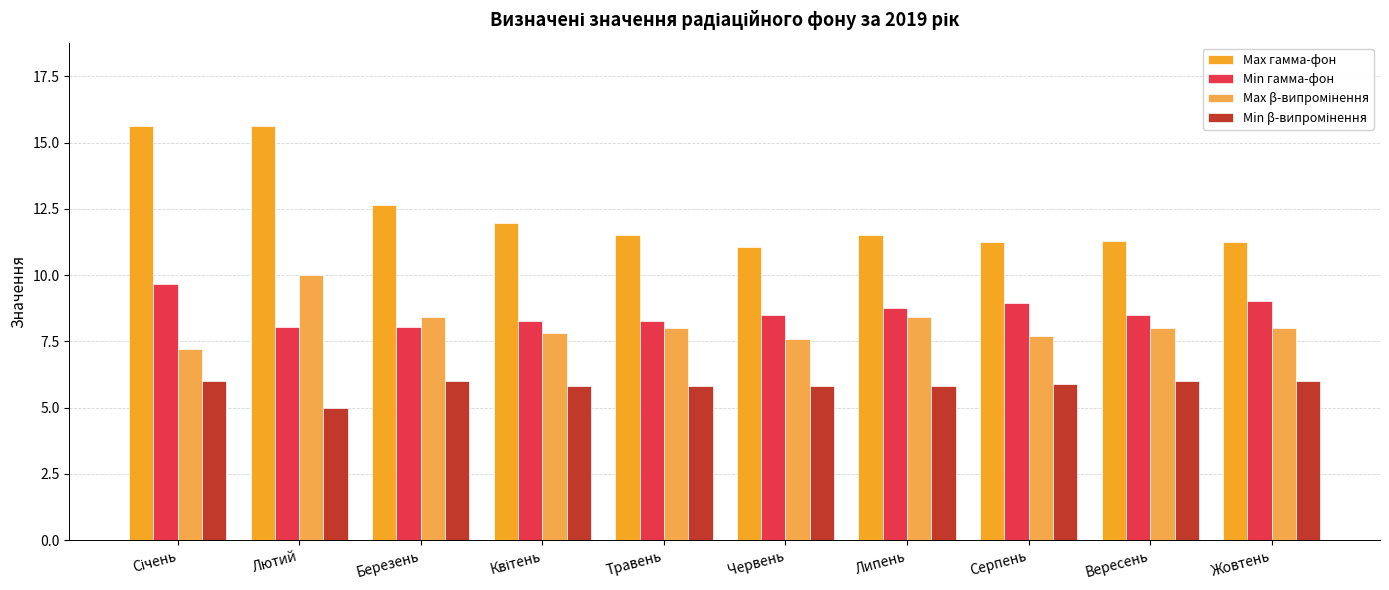

What is the approximate value of Min гамма-фон at Червень?

8.5